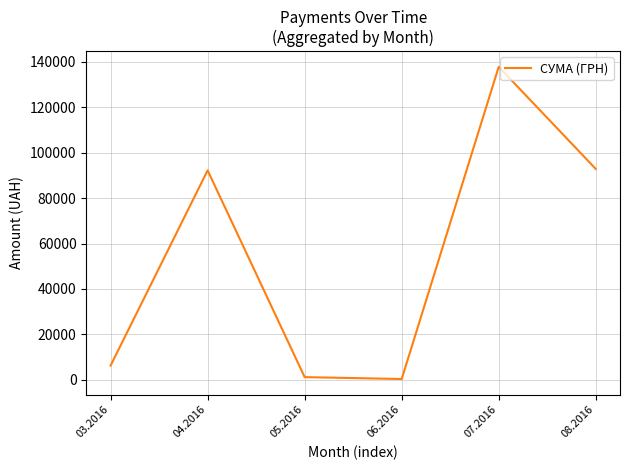

What is the maximum value shown in the chart?

137843.0